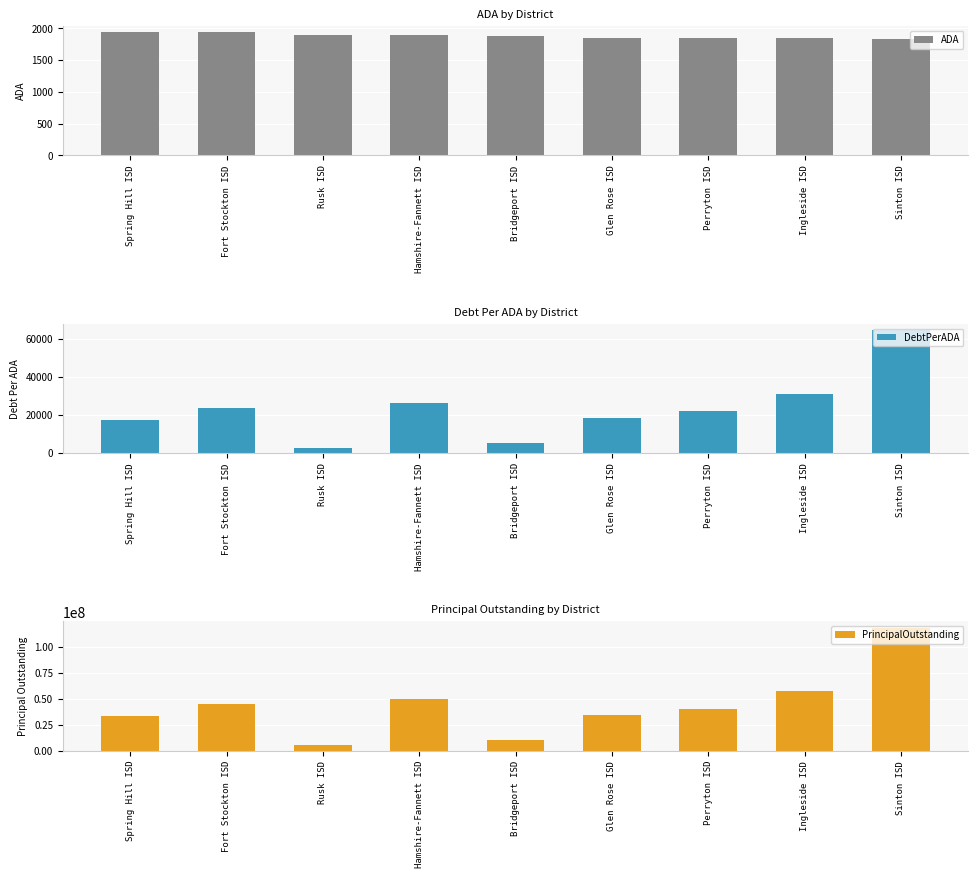

Is the value of DebtPerADA at Glen Rose ISD greater than the value of ADA at Bridgeport ISD?

Yes